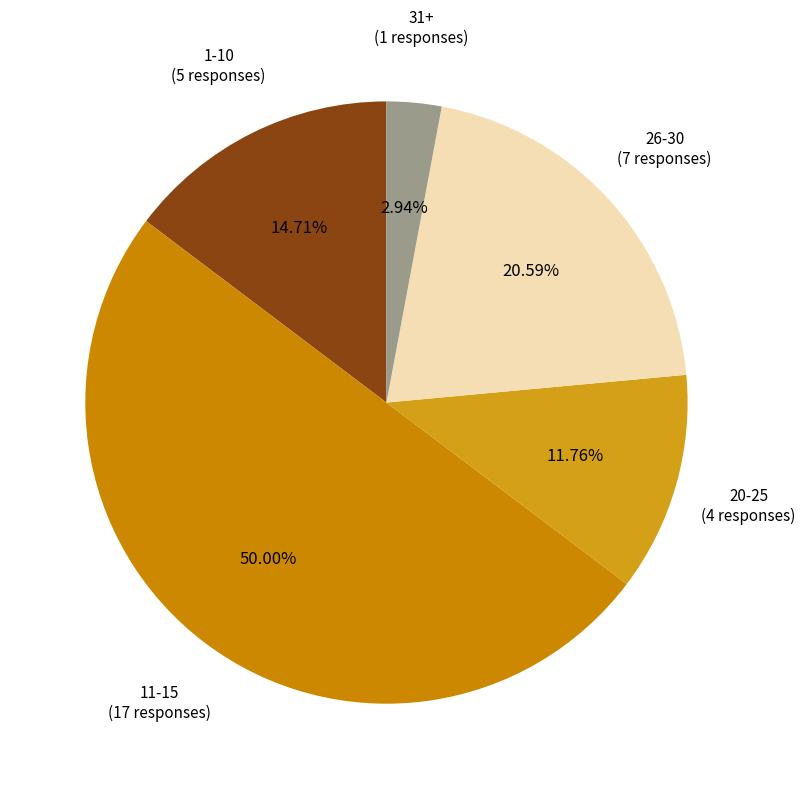

To the nearest percent, what is the difference between the largest and smallest slice percentages?

47%